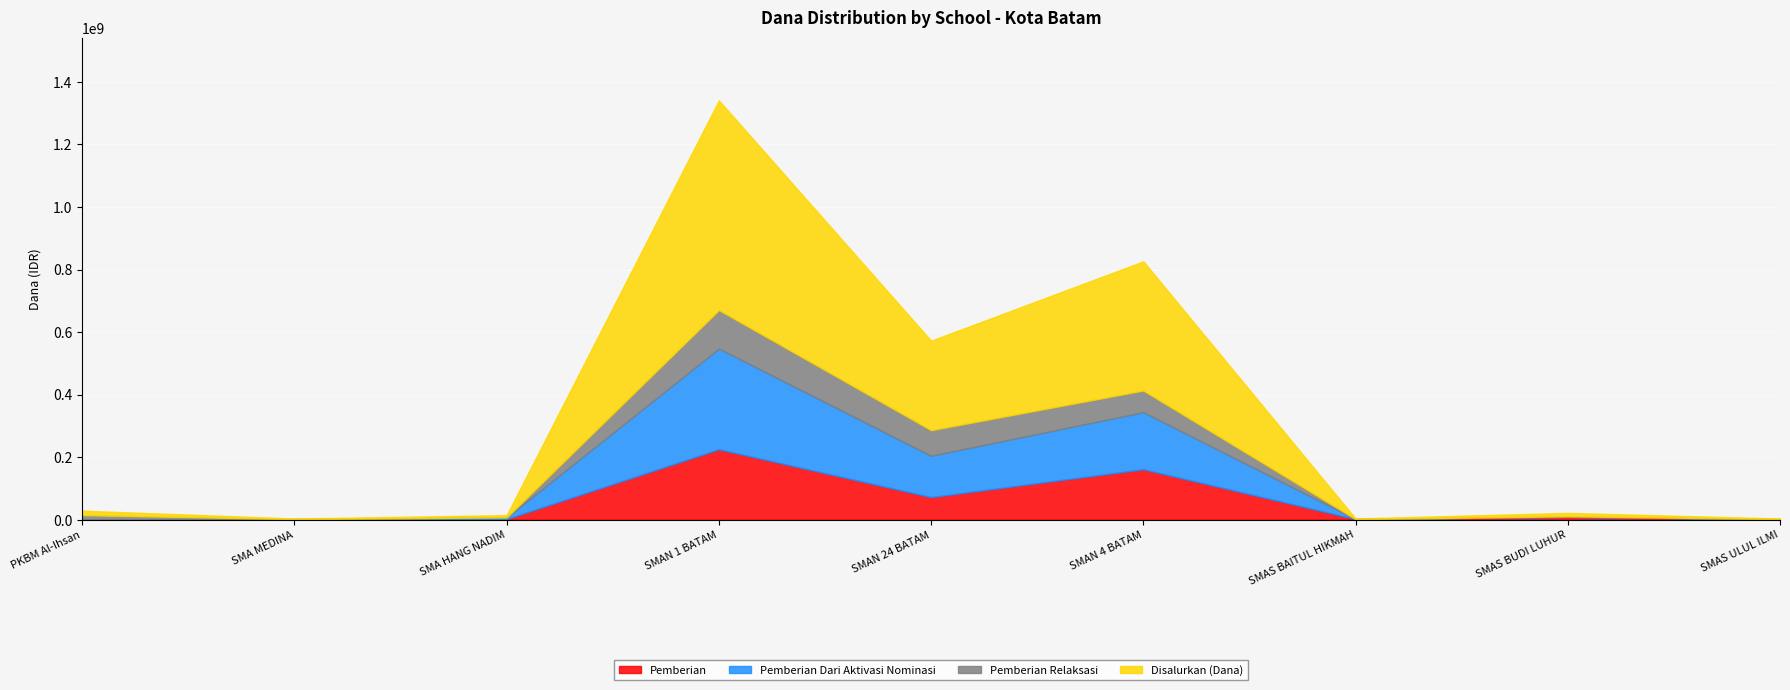

How many data points in Pemberian Dari Aktivasi Nominasi are above 1800000?

4